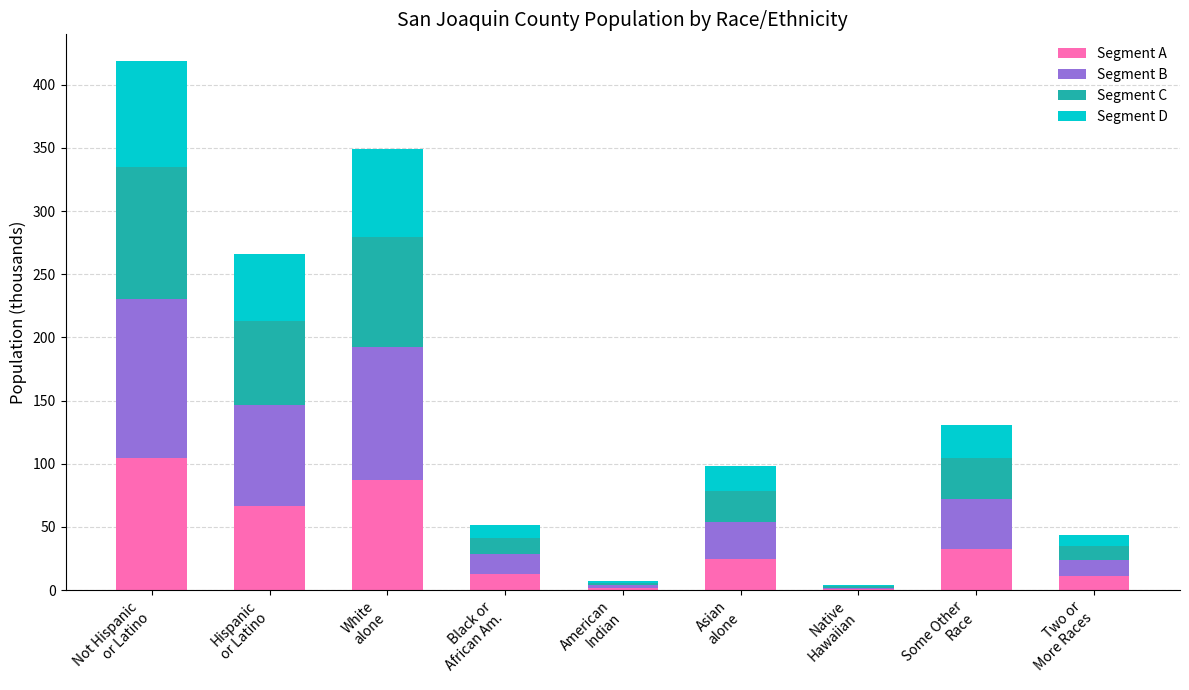

What is the approximate value of Segment B at Native
Hawaiian?

1.1